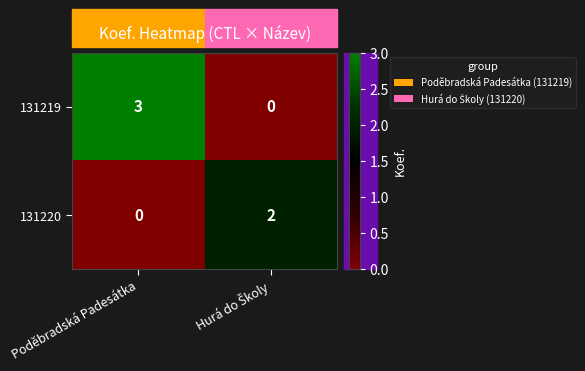

Rank the series by their maximum value, from lowest to highest.

131220, 131219